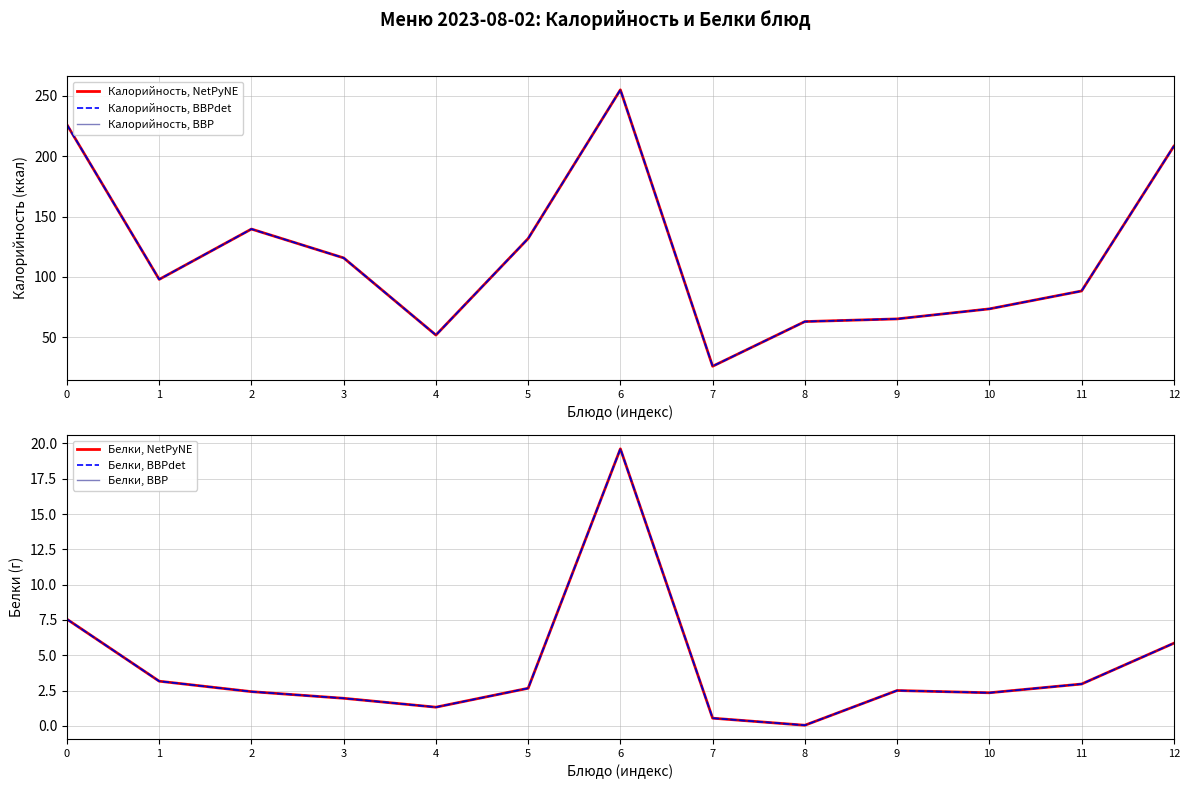

What is the value of the Калорийность, BBP point at the 12th from the left?

88.3